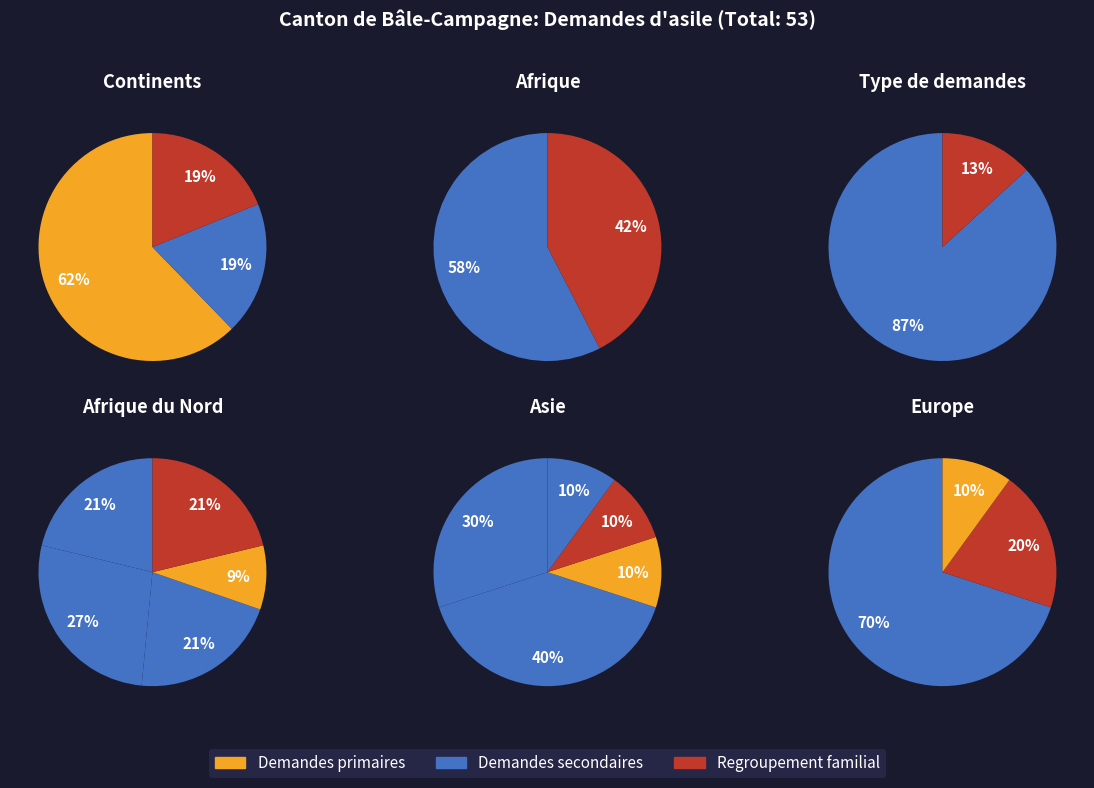

Which has a higher value, Afrique or Provenance inconnu?

Afrique